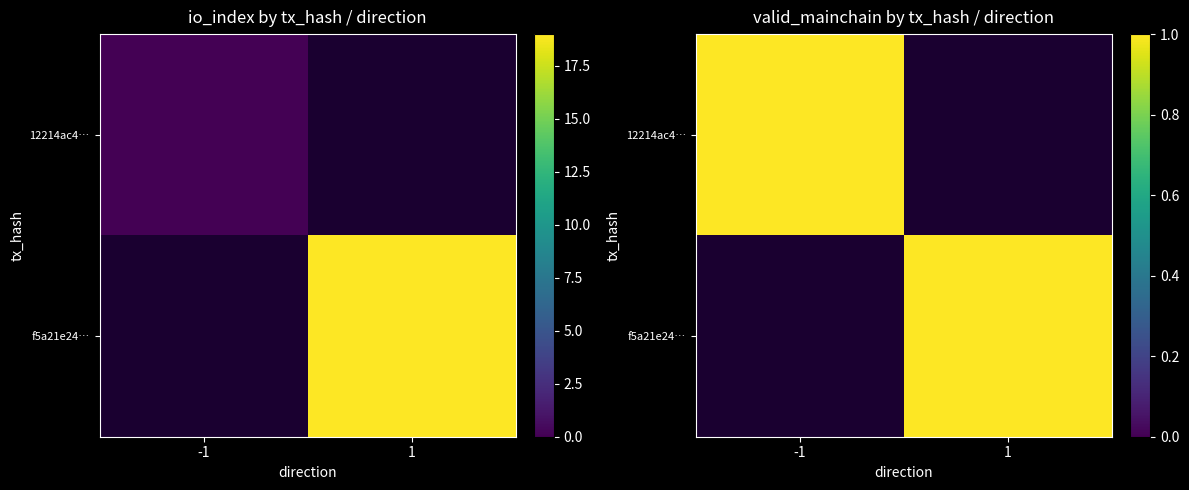

Is it true that f5a21e243fada06efeabe2b01b33fe78542573f equals 19 at io_index?

True